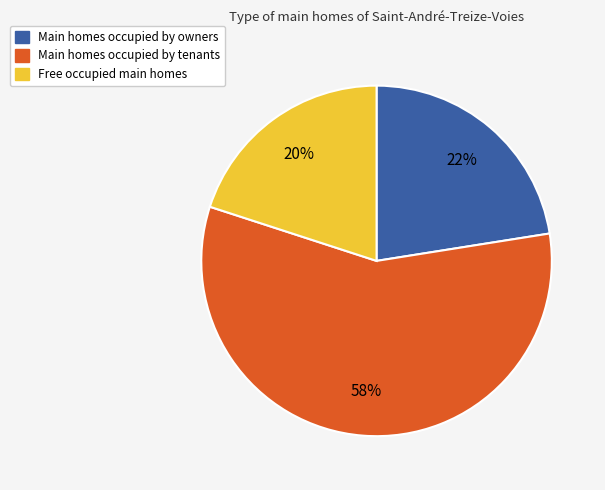

Is there any slice that represents more than half of the pie?

Yes